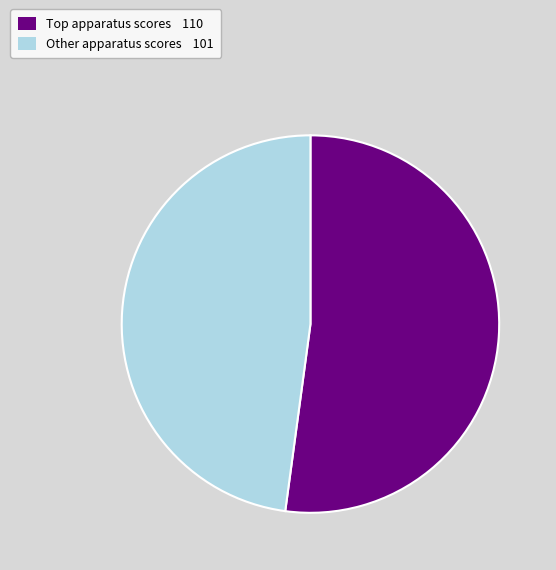

Is there any slice that represents more than half of the pie?

Yes